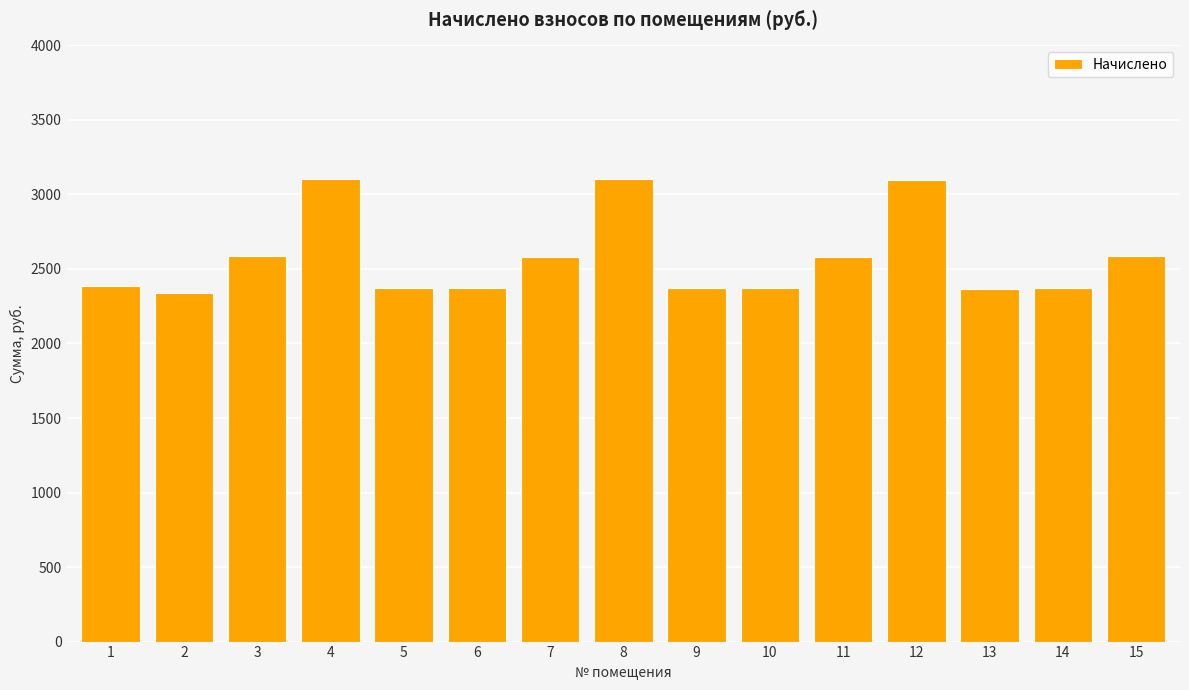

What is the average value?

2571.8